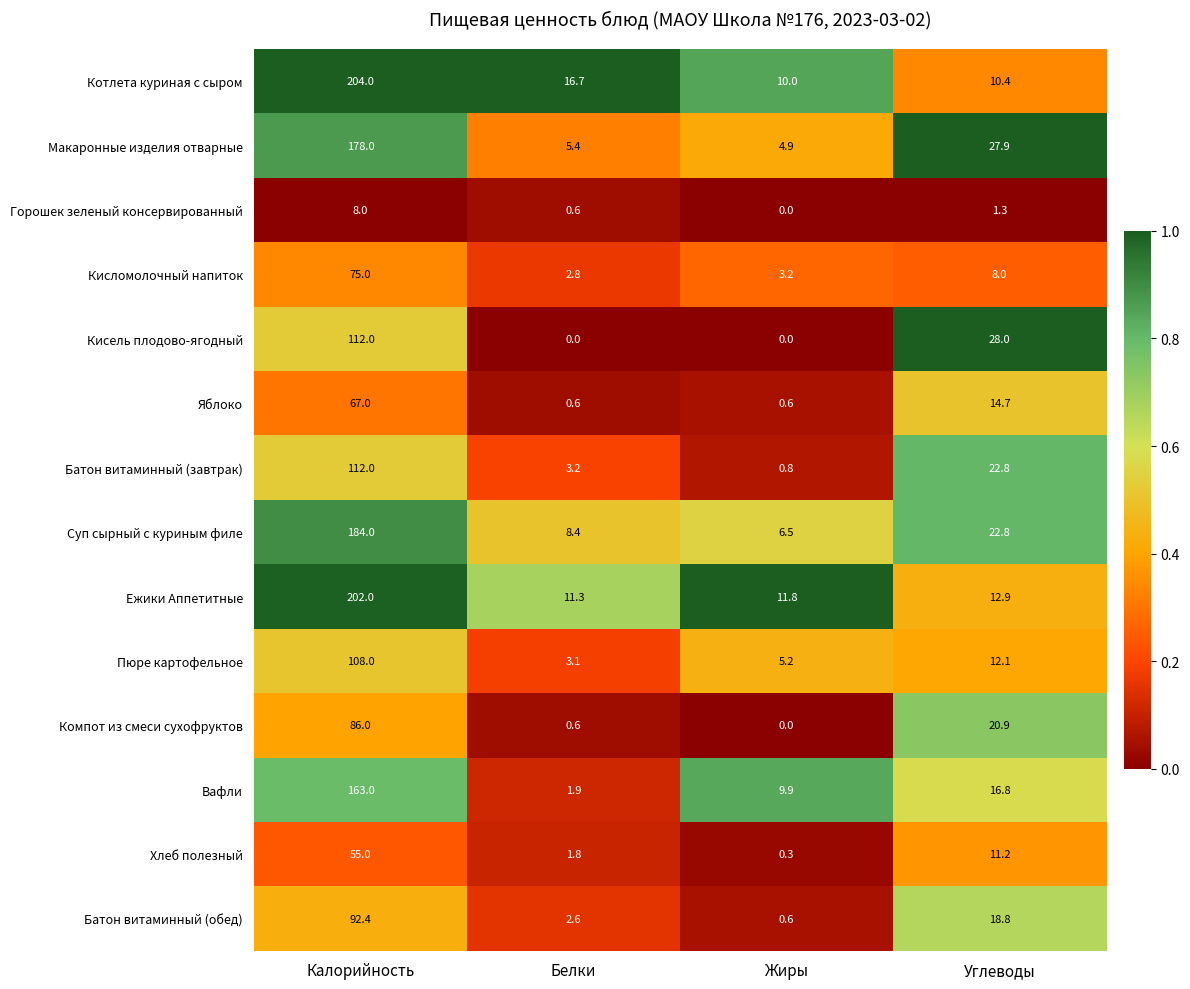

List the labels in order of Батон витаминный (обед) value, smallest first.

Жиры, Белки, Углеводы, Калорийность